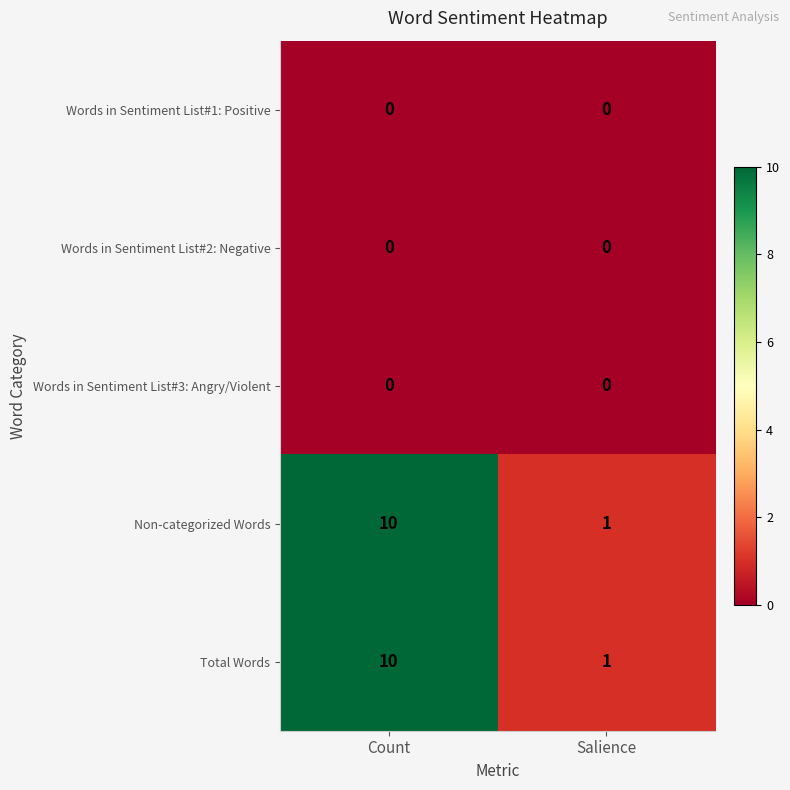

At which label is Total Words closest to 5?

Salience